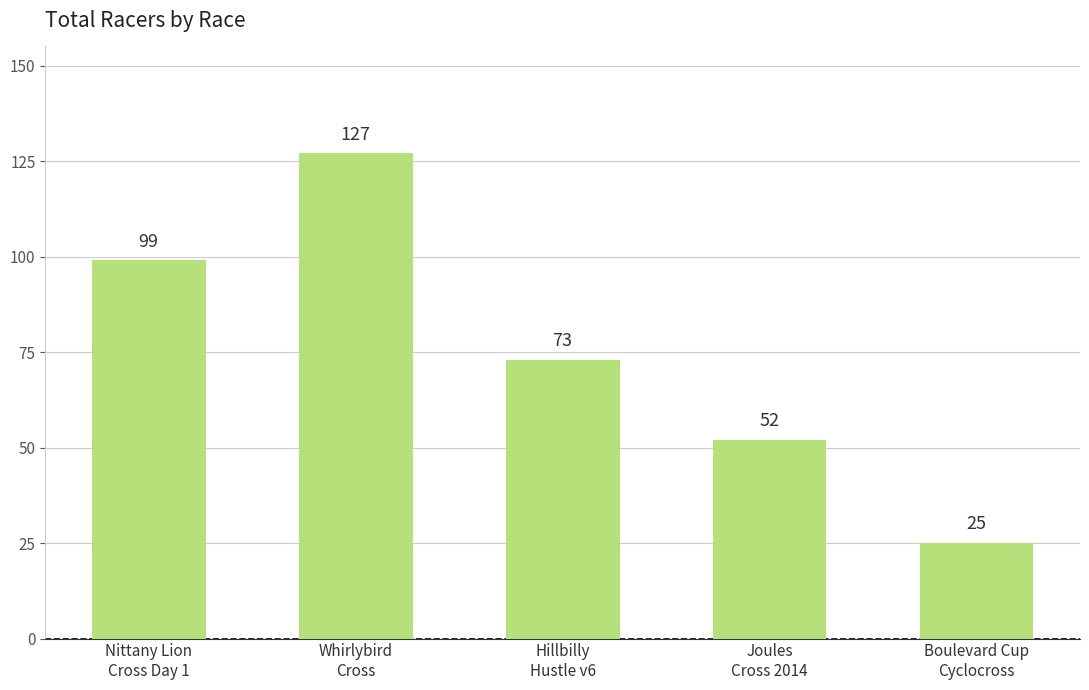

What is the change in value from Whirlybird
Cross to Hillbilly
Hustle v6?

-54